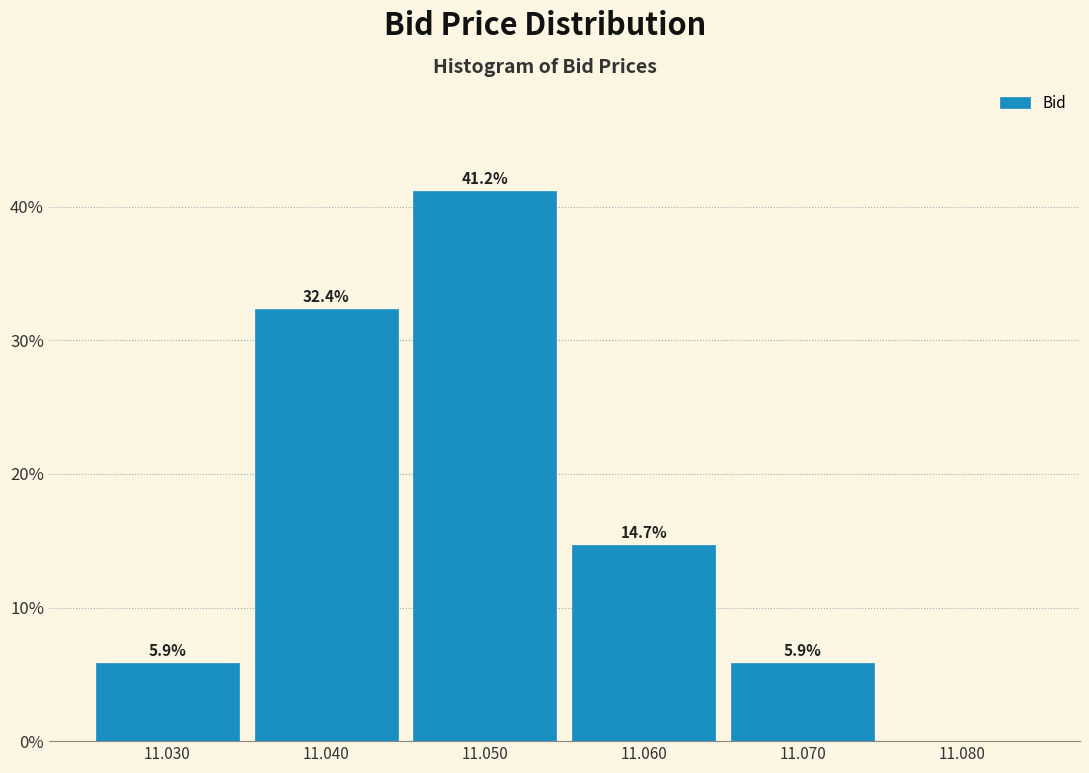

Which range on the x-axis has the tallest bar?

11.045 to 11.055